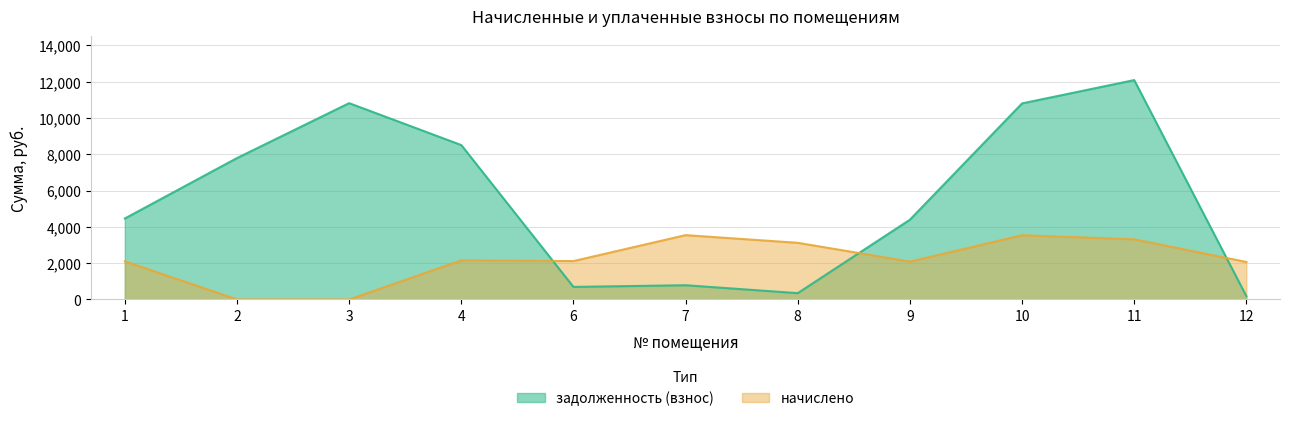

List the labels in order of value, largest first.

11, 3, 10, 4, 2, 1, 9, 7, 6, 8, 12